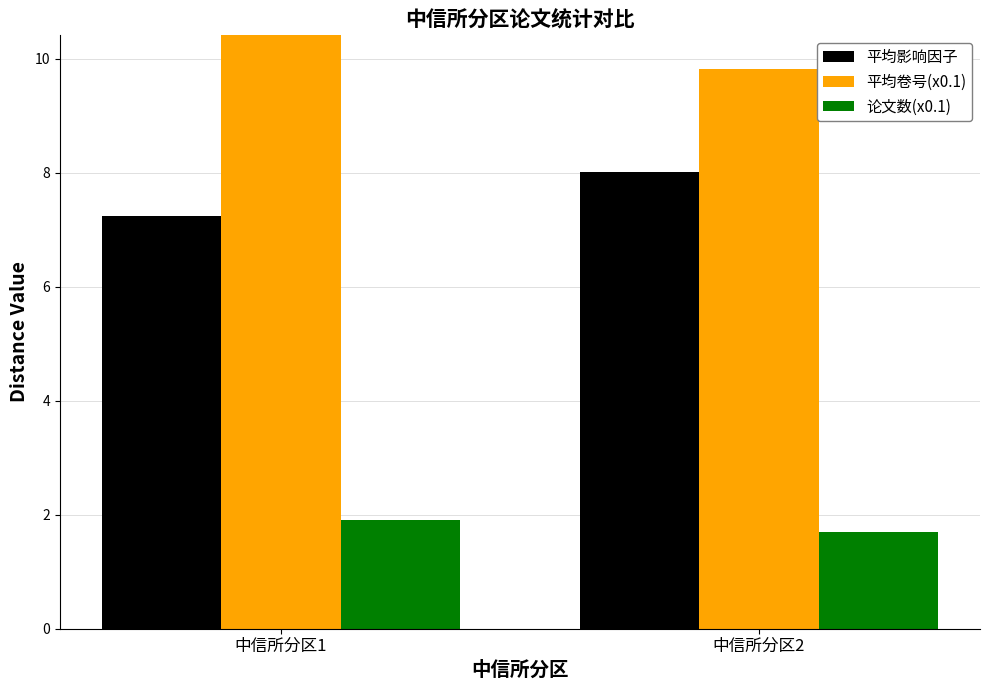

Reading left to right, transcribe all the data shown in this chart.

平均影响因子: 7.2	8.0
平均卷号(x0.1): 13.0	9.8
论文数(x0.1): 1.9	1.7